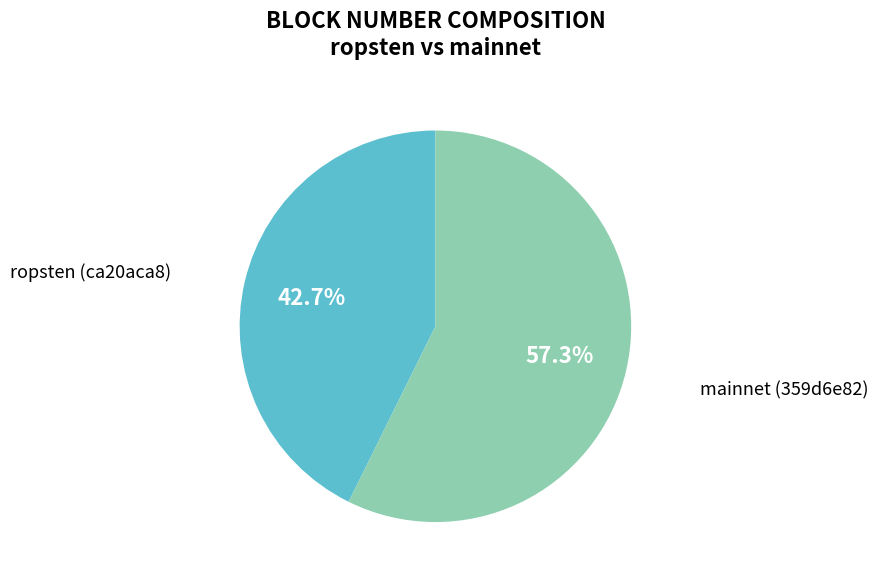

Is there a majority slice in this chart?

Yes